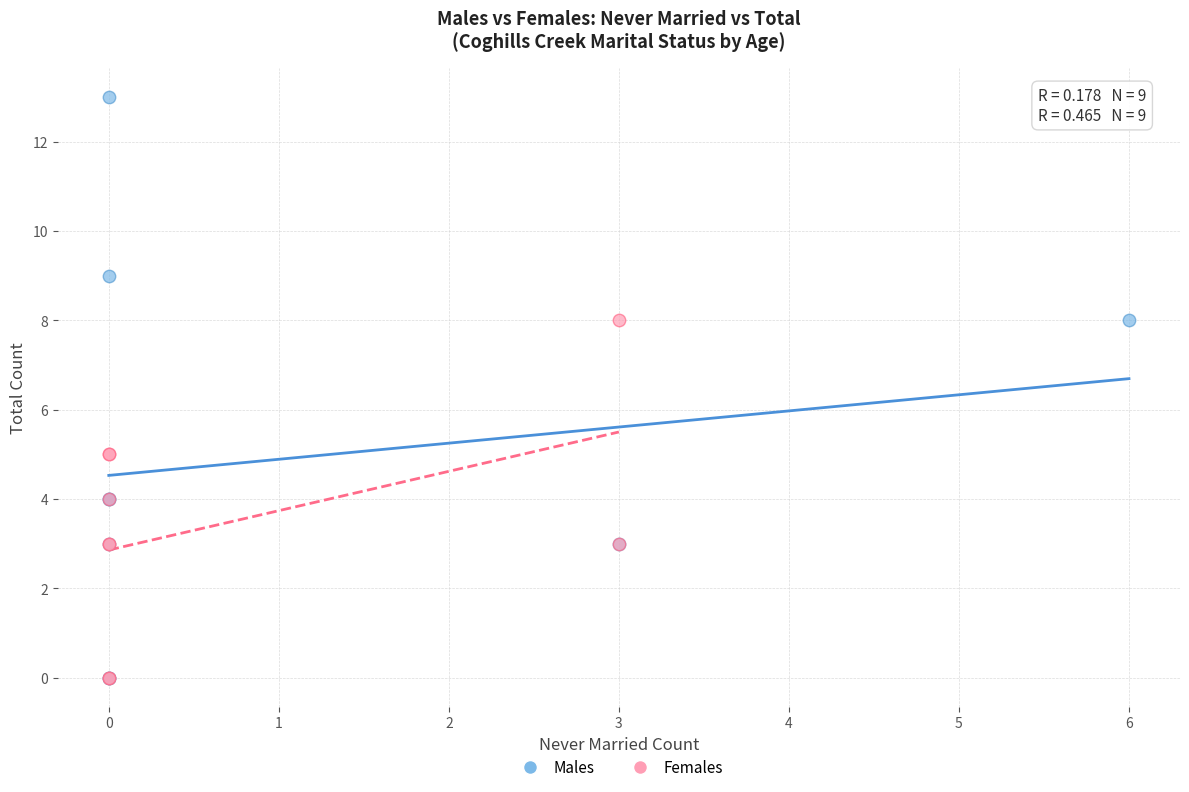

Which series contains the highest Y value?

Males